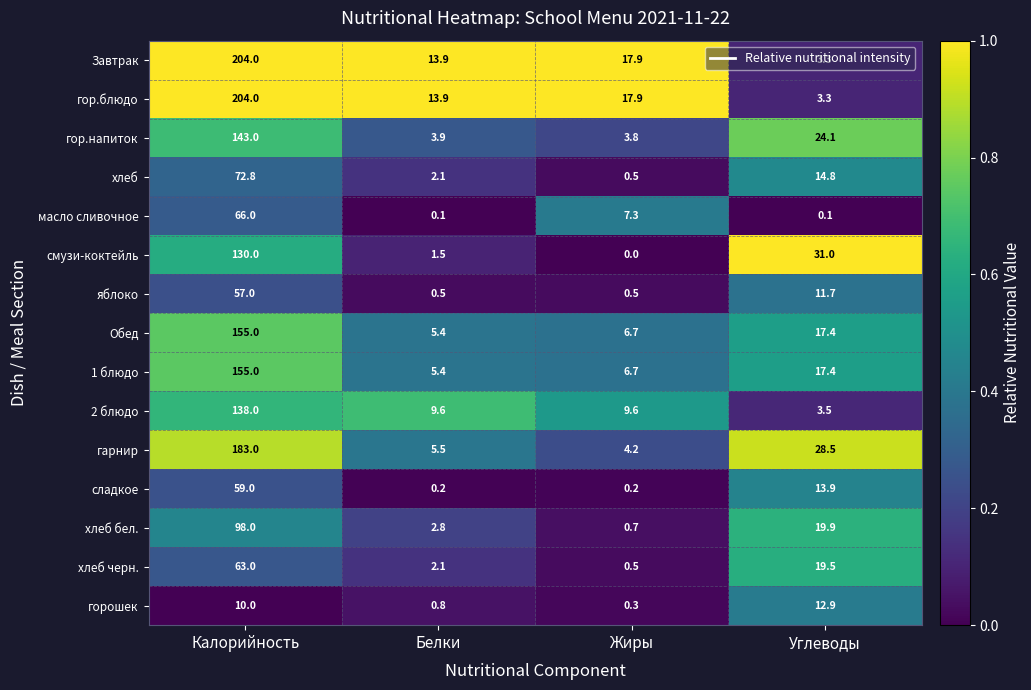

What is the spread (max minus min) of values at Белки?

13.8